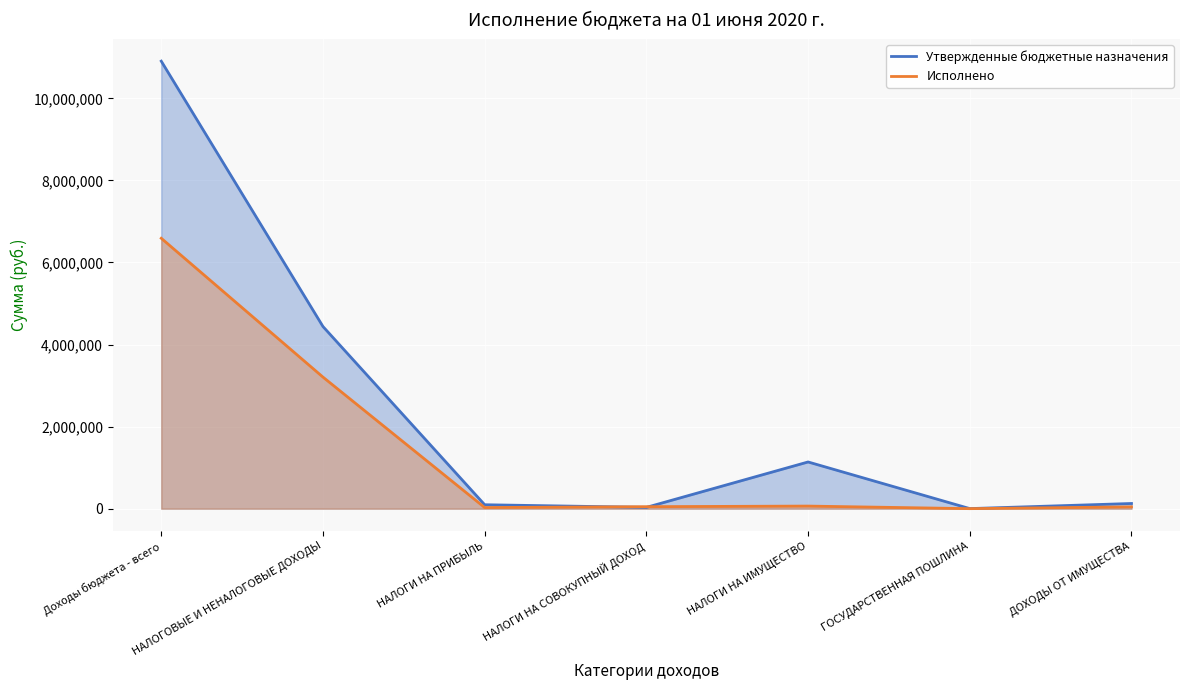

At which label is Утвержденные бюджетные назначения closest to 5453750?

НАЛОГОВЫЕ И НЕНАЛОГОВЫЕ ДОХОДЫ